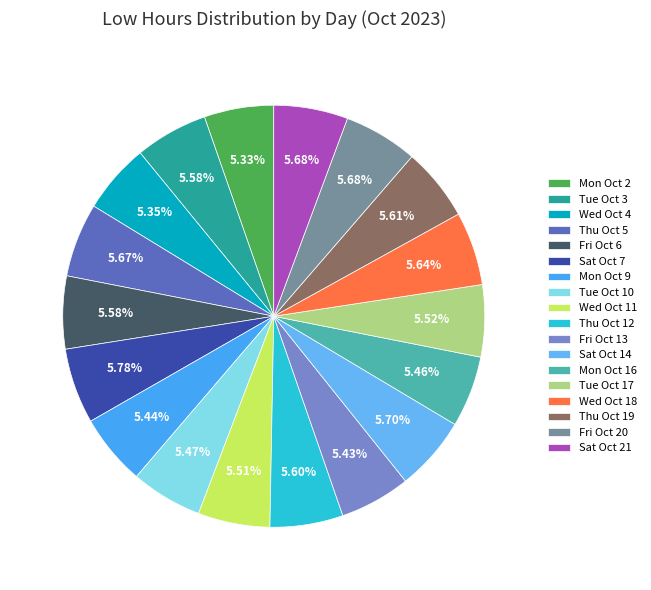

Is it true that Wed Oct 18 is 6% of the pie?

True